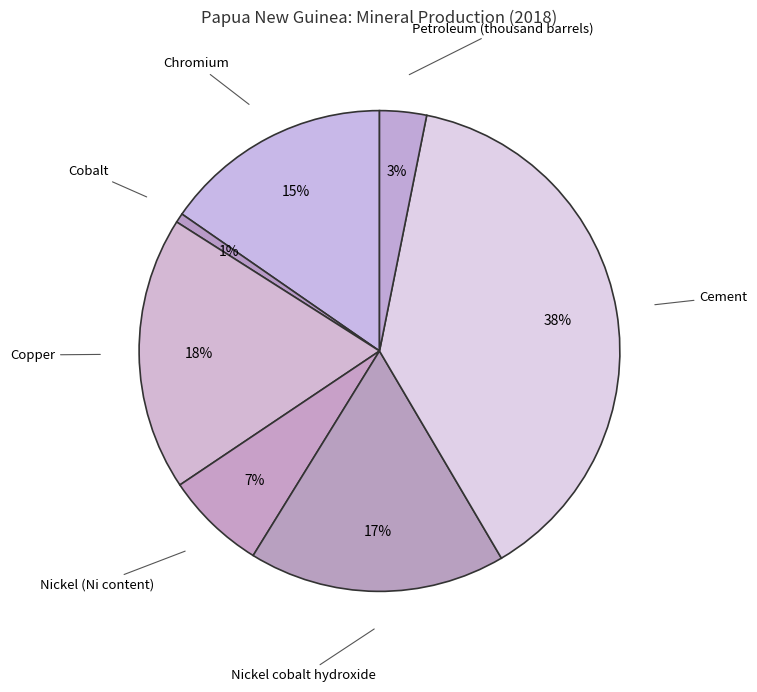

To the nearest percent, what is the combined percentage of Nickel (Ni content) and Chromium?

22%